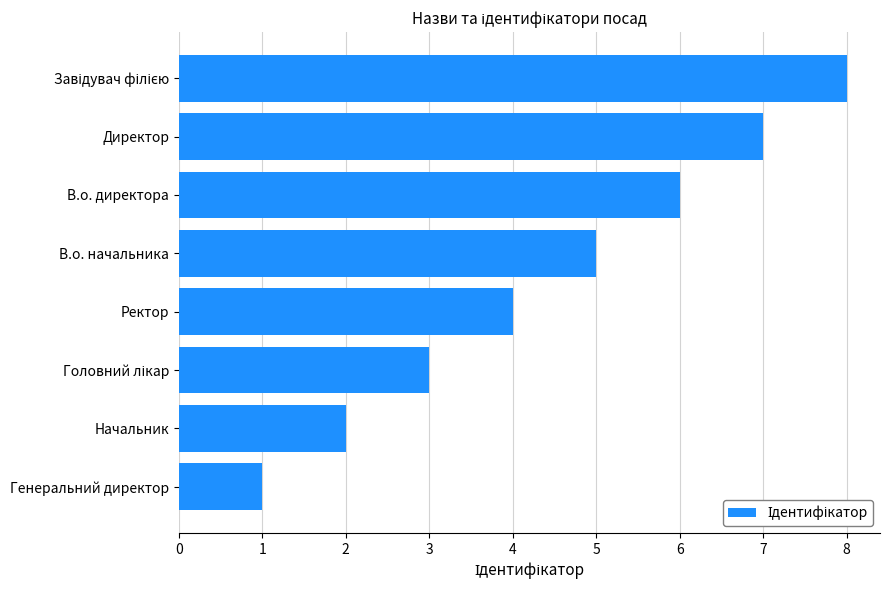

What is the greatest value displayed?

8